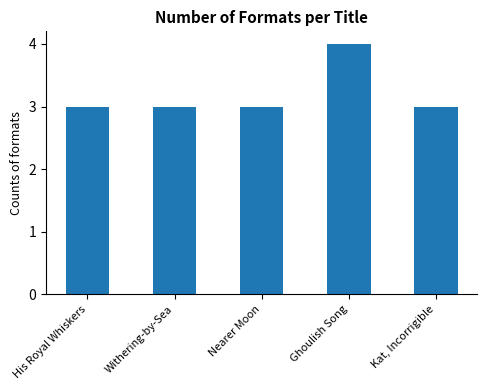

Is it true that the value at Nearer Moon is 3?

True